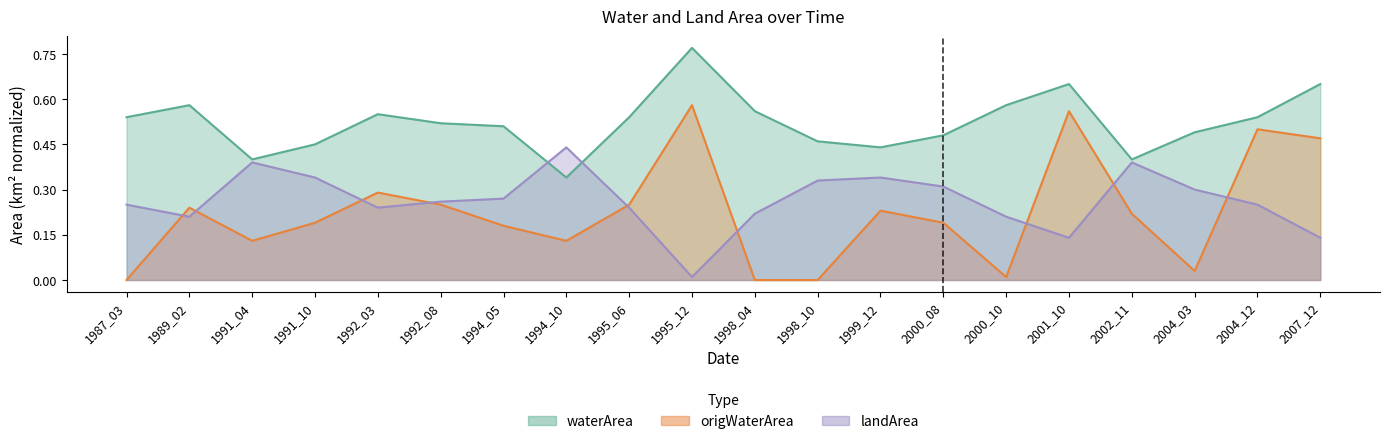

Reading right to left, list all the values displayed in this chart.

waterArea: 0.7	0.5	0.5	0.4	0.7	0.6	0.5	0.4	0.5	0.6	0.8	0.5	0.3	0.5	0.5	0.6	0.5	0.4	0.6	0.5
origWaterArea: 0.5	0.5	0.0	0.2	0.6	0.0	0.2	0.2	0.0	0.0	0.6	0.2	0.1	0.2	0.2	0.3	0.2	0.1	0.2	0.0
landArea: 0.1	0.2	0.3	0.4	0.1	0.2	0.3	0.3	0.3	0.2	0.0	0.2	0.4	0.3	0.3	0.2	0.3	0.4	0.2	0.2